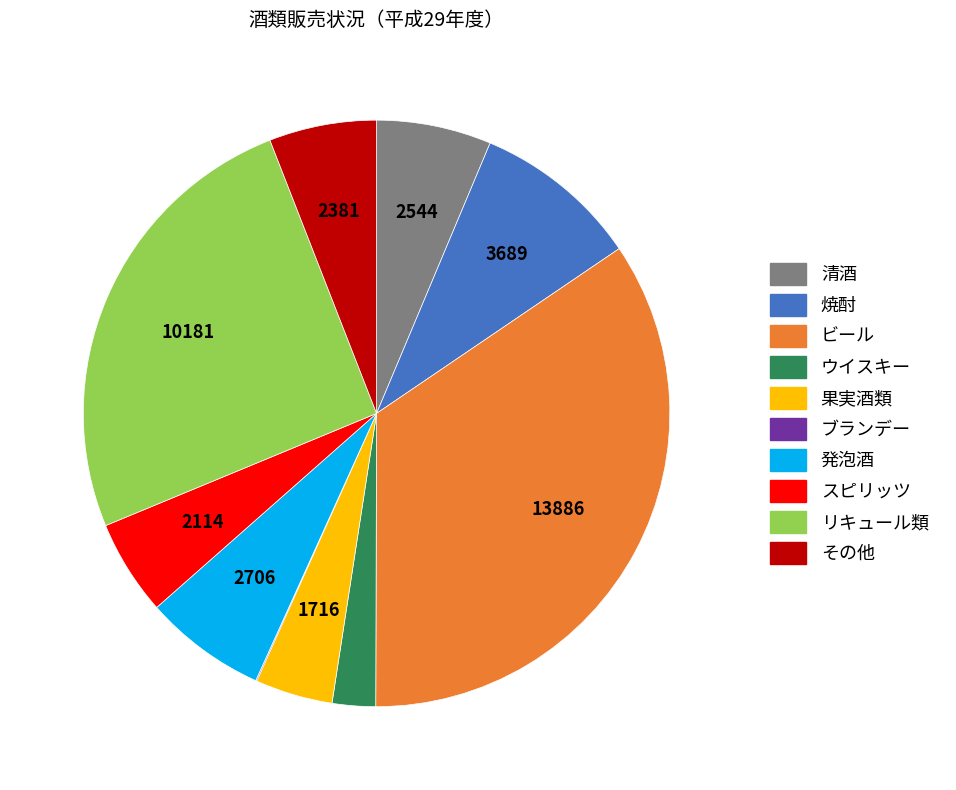

Between 焼酎 and その他, which is larger?

焼酎